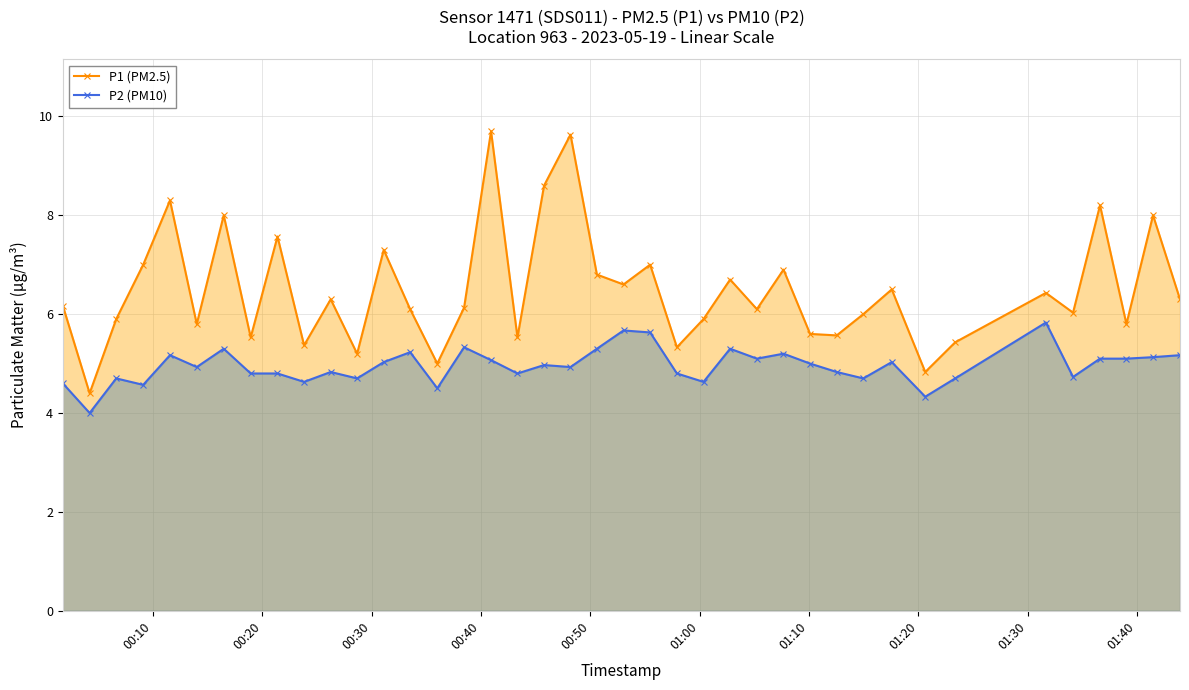

How many lines are shown in the chart?

2